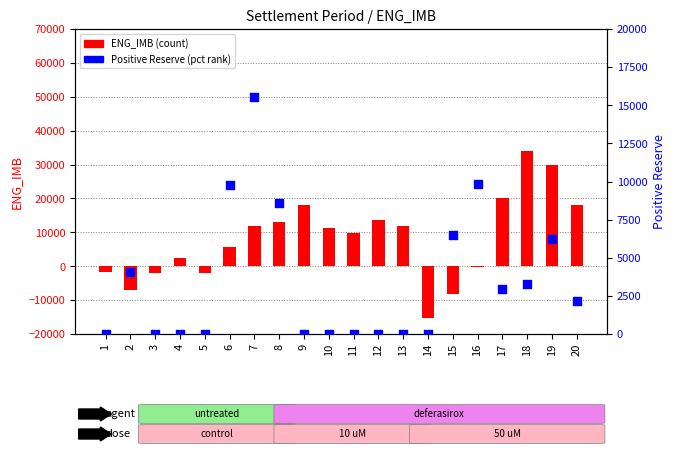

At which category is the sum across all series the highest?

18